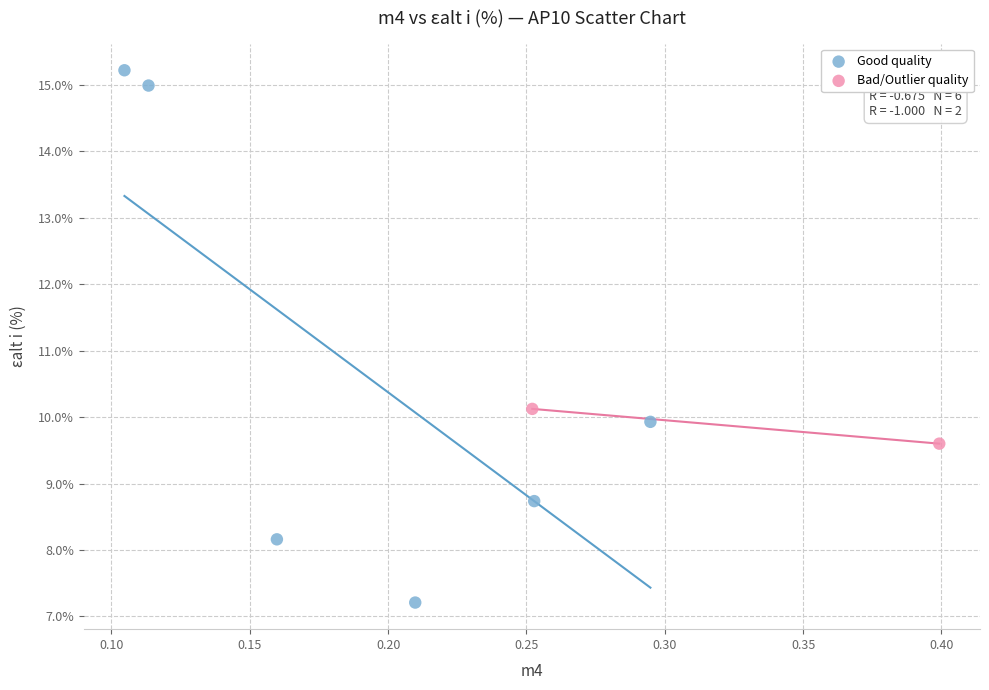

Which series has the widest spread of Y values?

Good quality